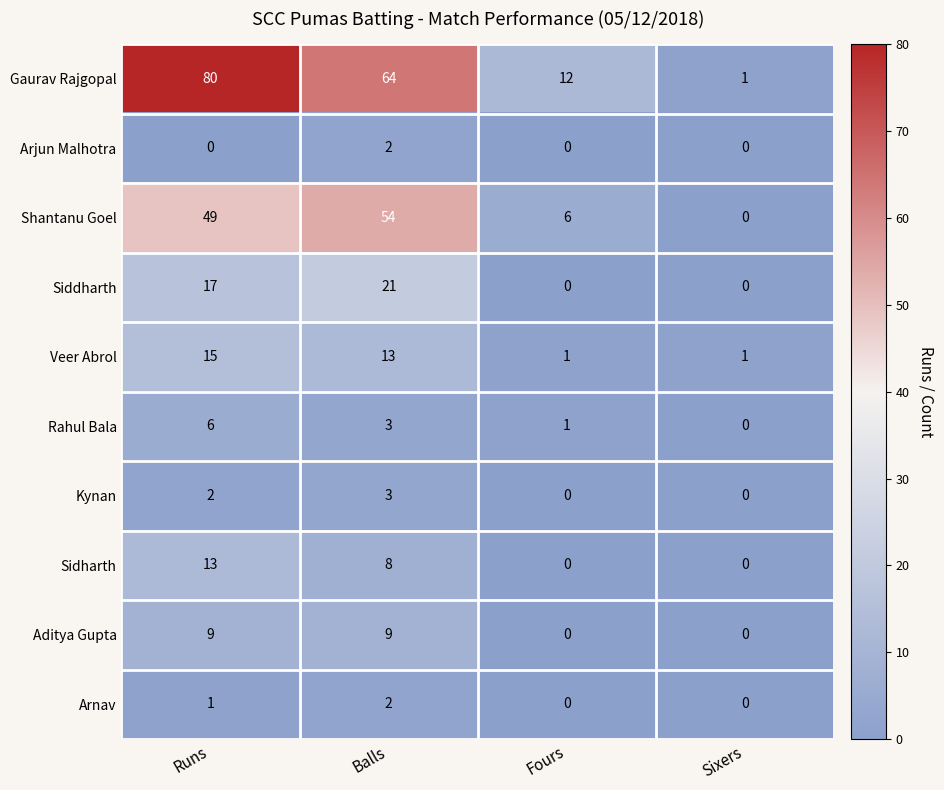

The value of Shantanu Goel at Sixers is 23. True or false?

False